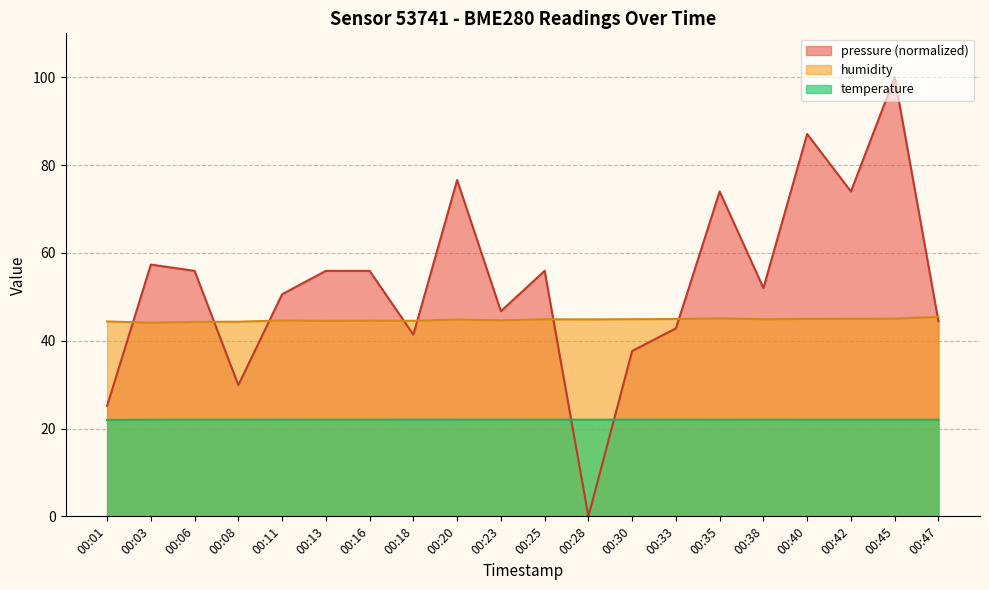

List the labels in order of pressure value, largest first.

00:45, 00:40, 00:20, 00:35, 00:42, 00:03, 00:06, 00:13, 00:16, 00:25, 00:38, 00:11, 00:23, 00:47, 00:33, 00:18, 00:30, 00:08, 00:01, 00:28